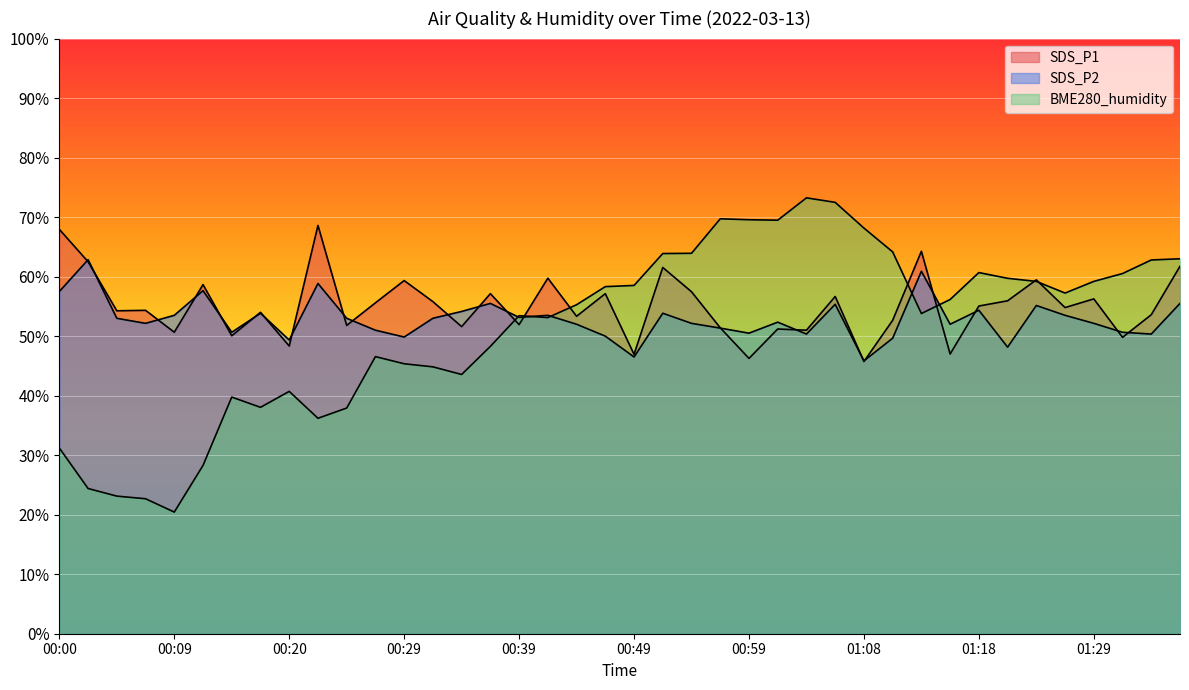

Reading left to right, list all the values displayed in this chart.

SDS_P1: 67.9	62.5	54.3	54.3	50.7	58.7	50.1	54.0	48.3	68.6	51.8	55.6	59.3	55.8	51.6	57.1	51.9	59.7	53.3	57.1	46.9	61.5	57.5	51.4	46.3	51.2	51.0	56.7	45.7	52.7	64.3	47.0	55.1	55.9	59.5	54.8	56.3	49.8	53.6	61.7
SDS_P2: 57.5	62.9	53.0	52.1	53.5	57.6	50.7	53.8	49.3	58.9	53.0	51.0	49.9	53.0	54.1	55.5	53.2	53.5	52.0	50.0	46.5	53.8	52.1	51.3	50.5	52.4	50.4	55.4	45.9	49.6	60.9	52.0	54.4	48.2	55.1	53.5	52.1	50.7	50.4	55.5
BME280_humidity: 31.2	24.4	23.1	22.7	20.4	28.3	39.8	38.0	40.7	36.2	37.9	46.6	45.4	44.8	43.6	48.3	53.4	53.1	55.3	58.3	58.5	63.9	63.9	69.7	69.6	69.5	73.2	72.5	68.2	64.2	53.8	56.2	60.7	59.7	59.2	57.2	59.2	60.5	62.8	63.0